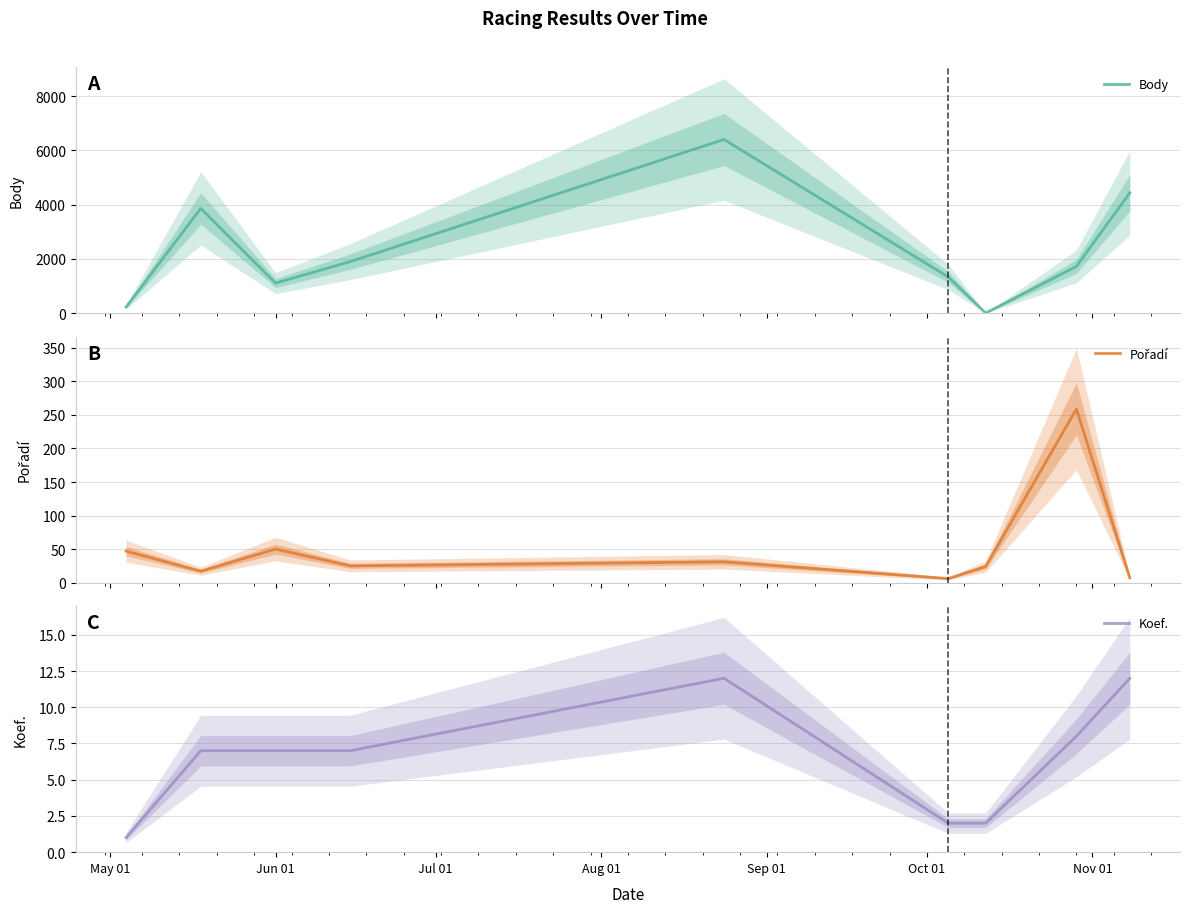

The Koef. series shows 20 at Sep 01. True or false?

False